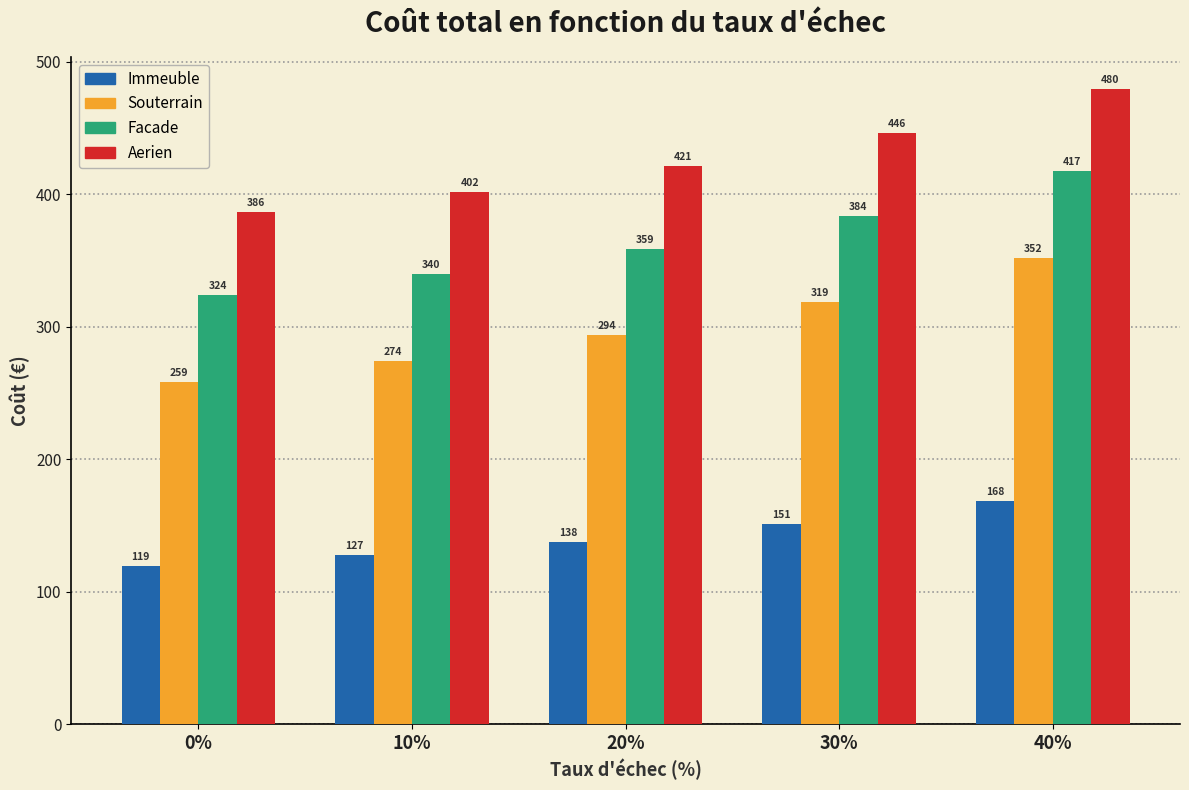

Is it true that Facade equals 417.3 at 40%?

True